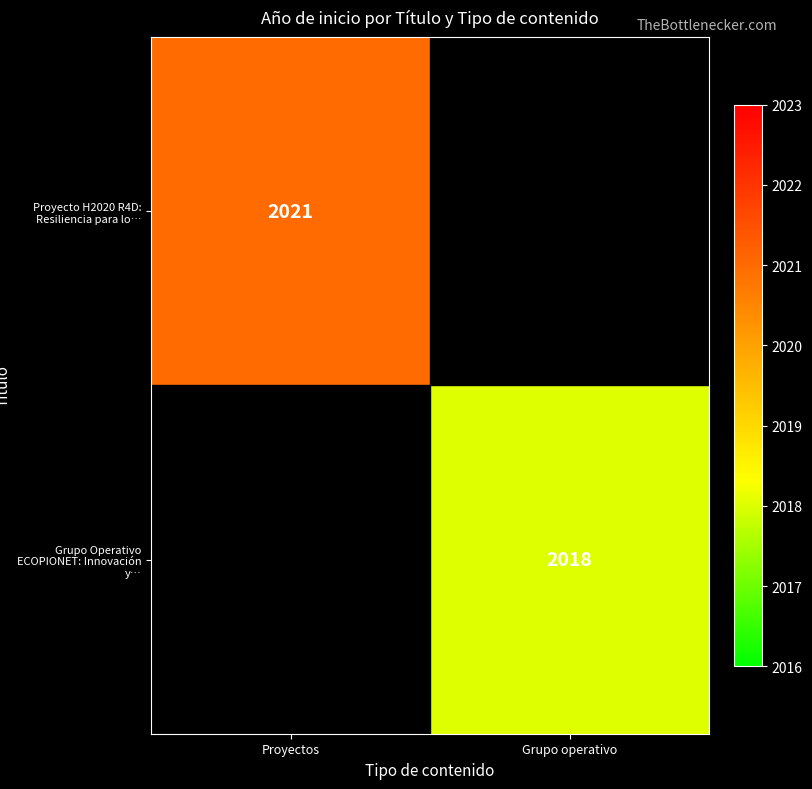

The Grupo Operativo ECOPIONET: Innovación y… series shows 2018 at Grupo operativo. True or false?

True